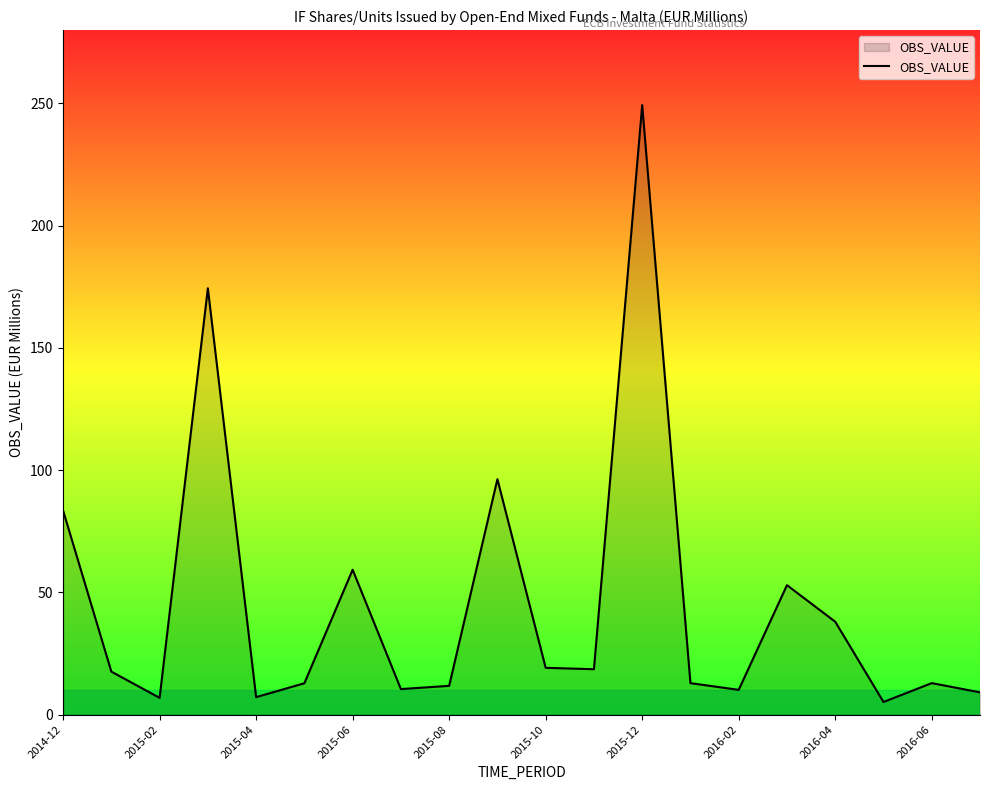

Which has a higher value, 2015-12 or 2015-04?

2015-12